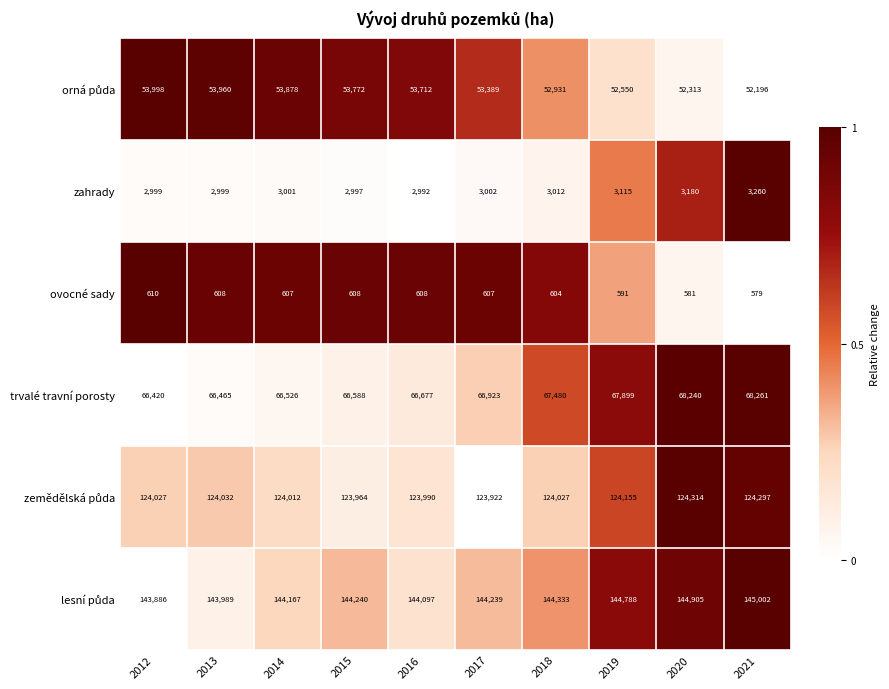

What is the sum of all ovocné sady values?

6003